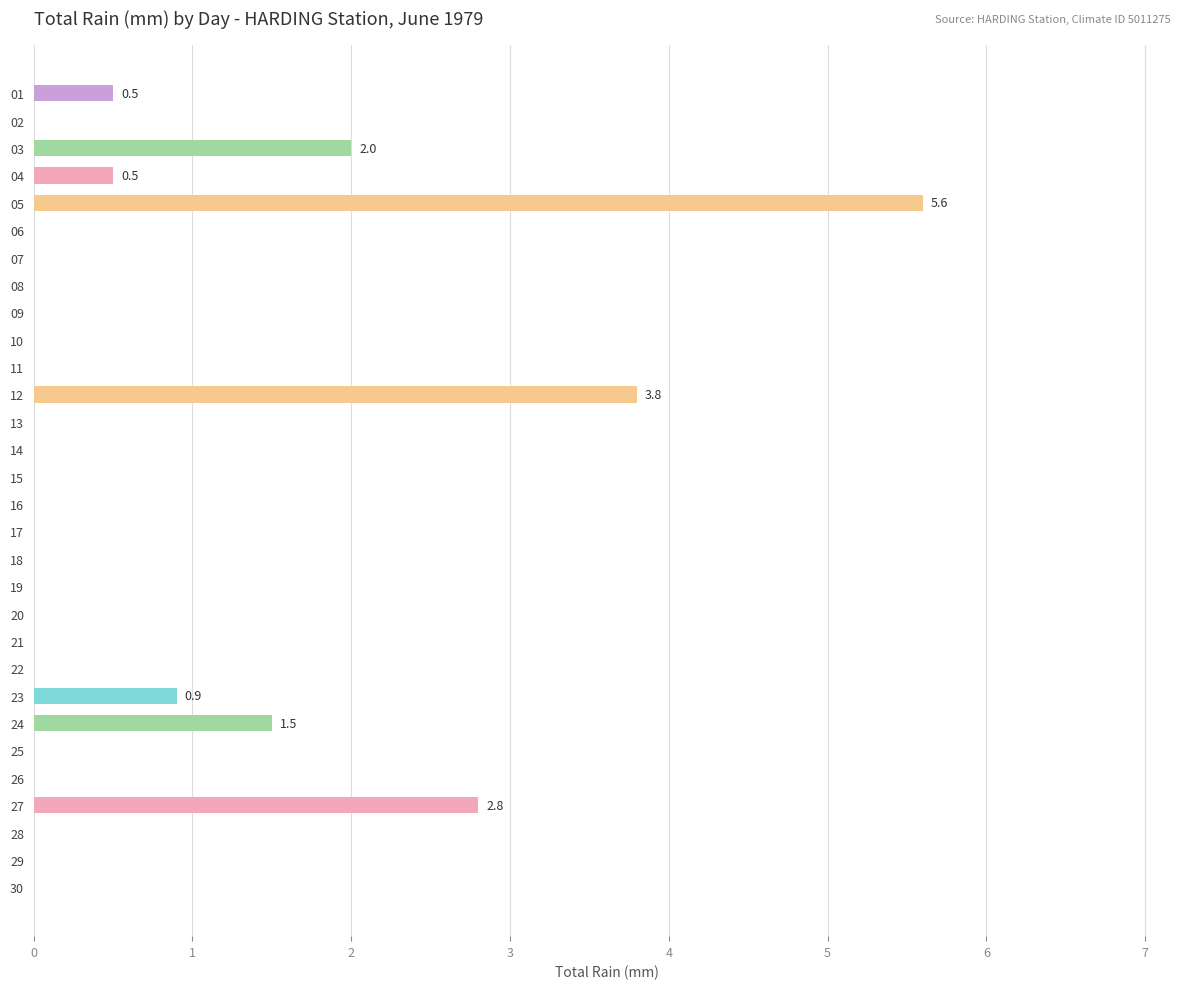

What value does the data have at 24?

1.5